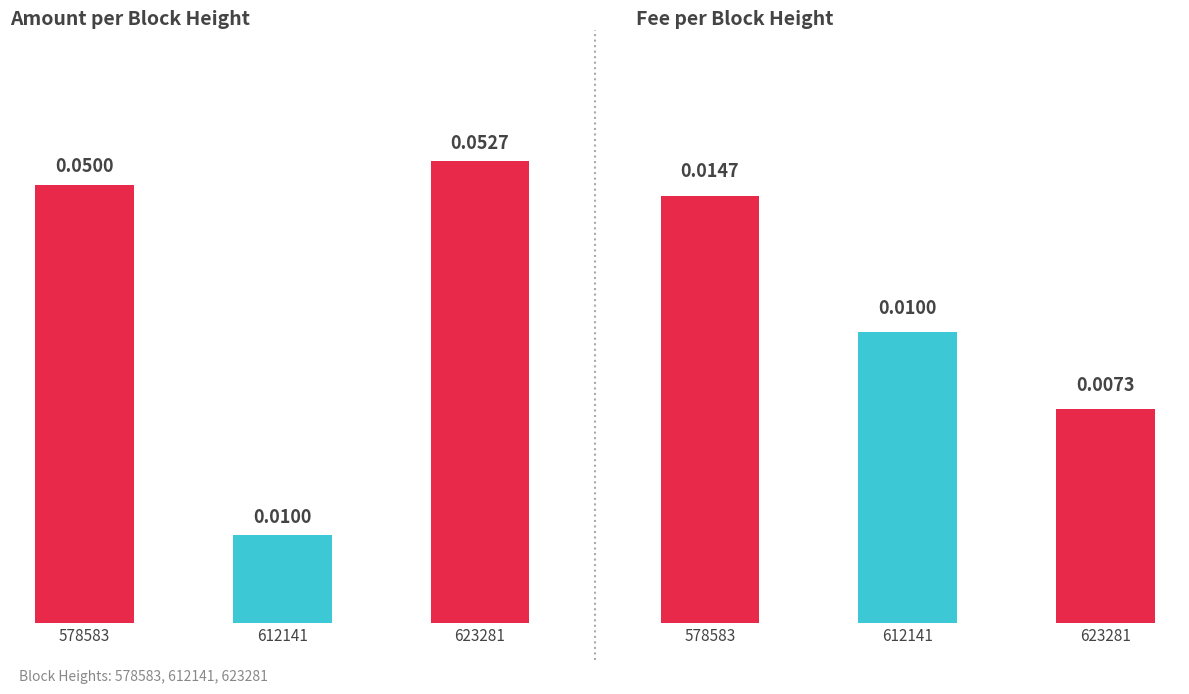

Rank the series by their average value, from lowest to highest.

Fee, Amount